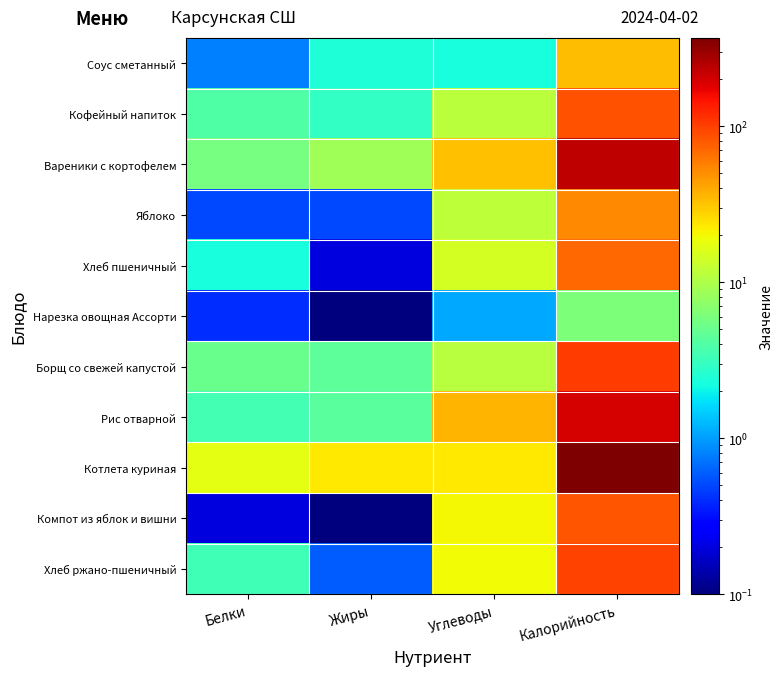

List the series in order of their peak value, lowest first.

Нарезка овощная Ассорти, Соус сметанный, Яблоко, Хлеб пшеничный, Компот из яблок и вишни, Кофейный напиток, Хлеб ржано-пшеничный, Борщ со свежей капустой, Рис отварной, Вареники с кортофелем, Котлета куриная